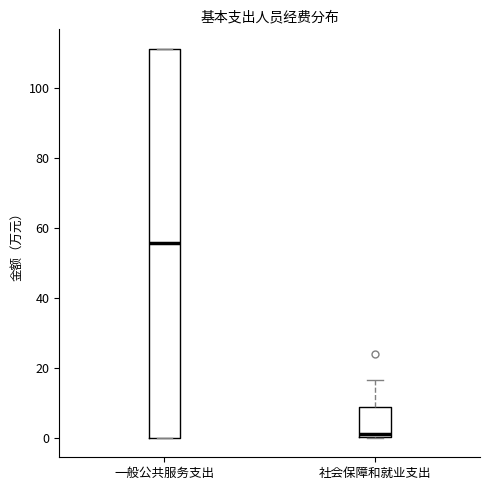

Reading left to right, transcribe this box plot: for each box, give where its median line is, the range the box spans, and where its two whiskers end, as read against the y-axis. The values are not printed on the chart, so give them approximately, as read against the axis.

一般公共服务支出: median 56, box 0 to 112, whiskers 0 to 112
社会保障和就业支出: median 2, box 0 to 8, whiskers 0 to 16